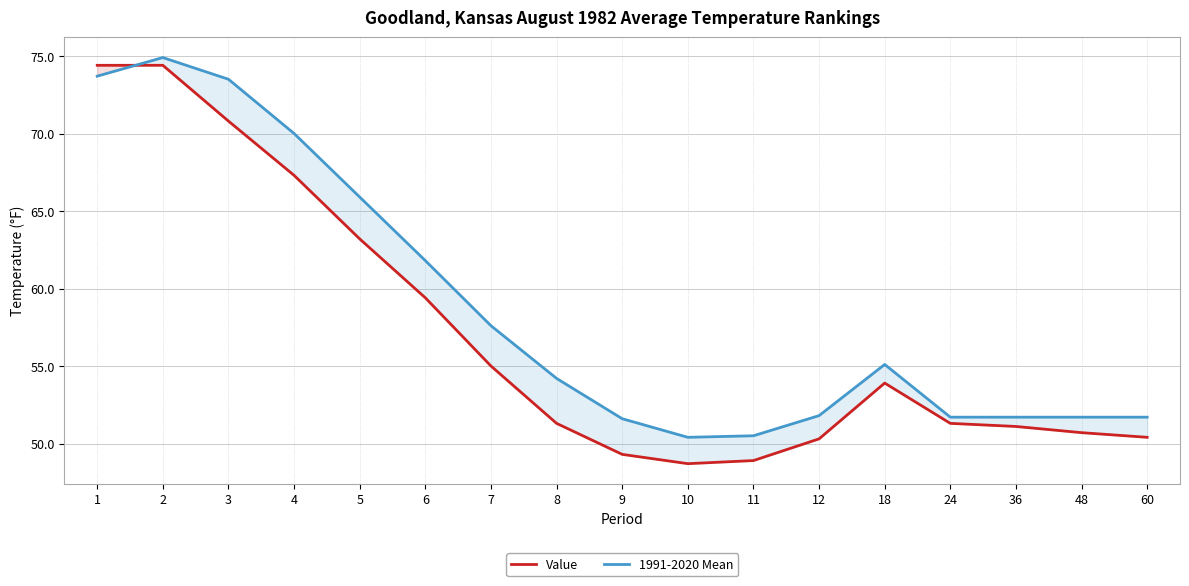

What is the greatest value displayed?

74.9